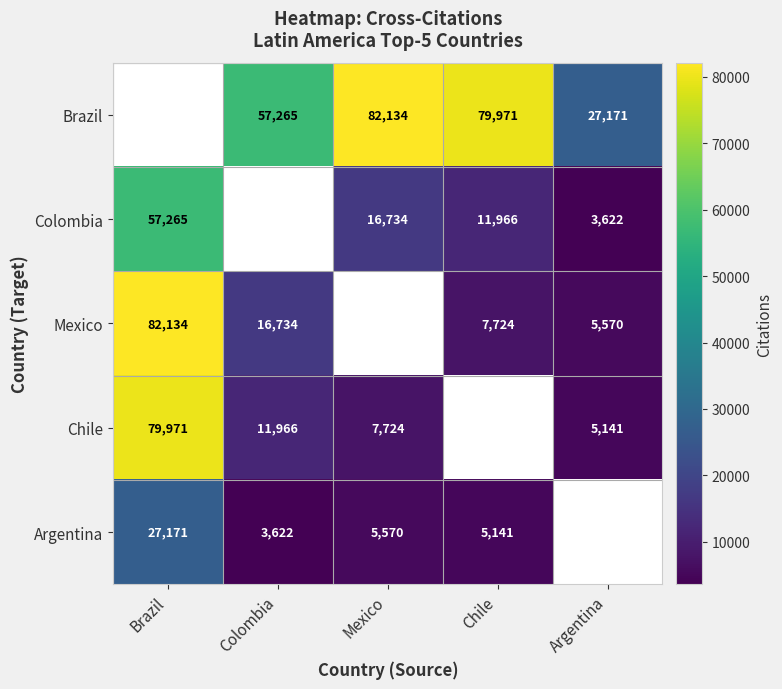

The Brazil series shows 27171.0 at Argentina. True or false?

True